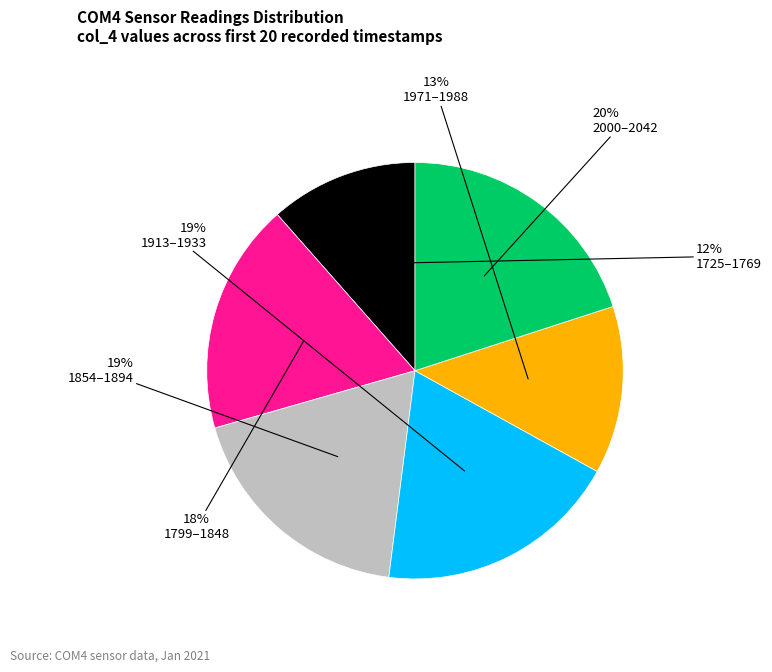

Count the number of slices in the pie.

6